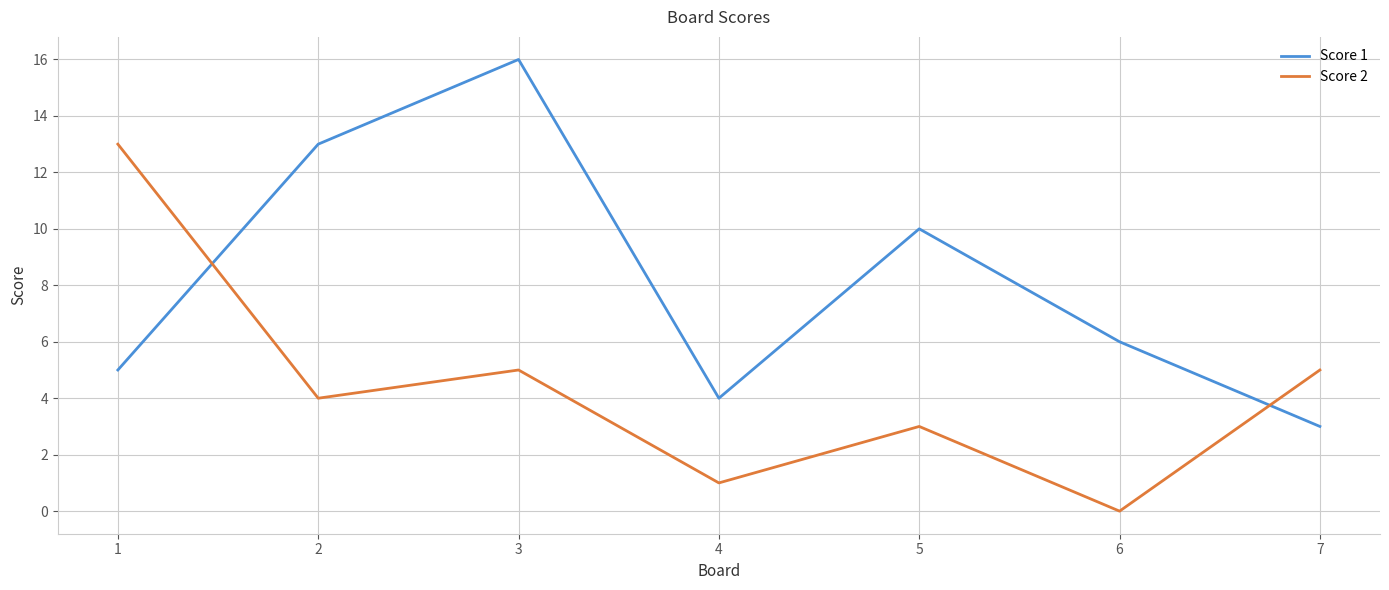

True or false: Score 2 and Score 1 intersect in this chart.

True